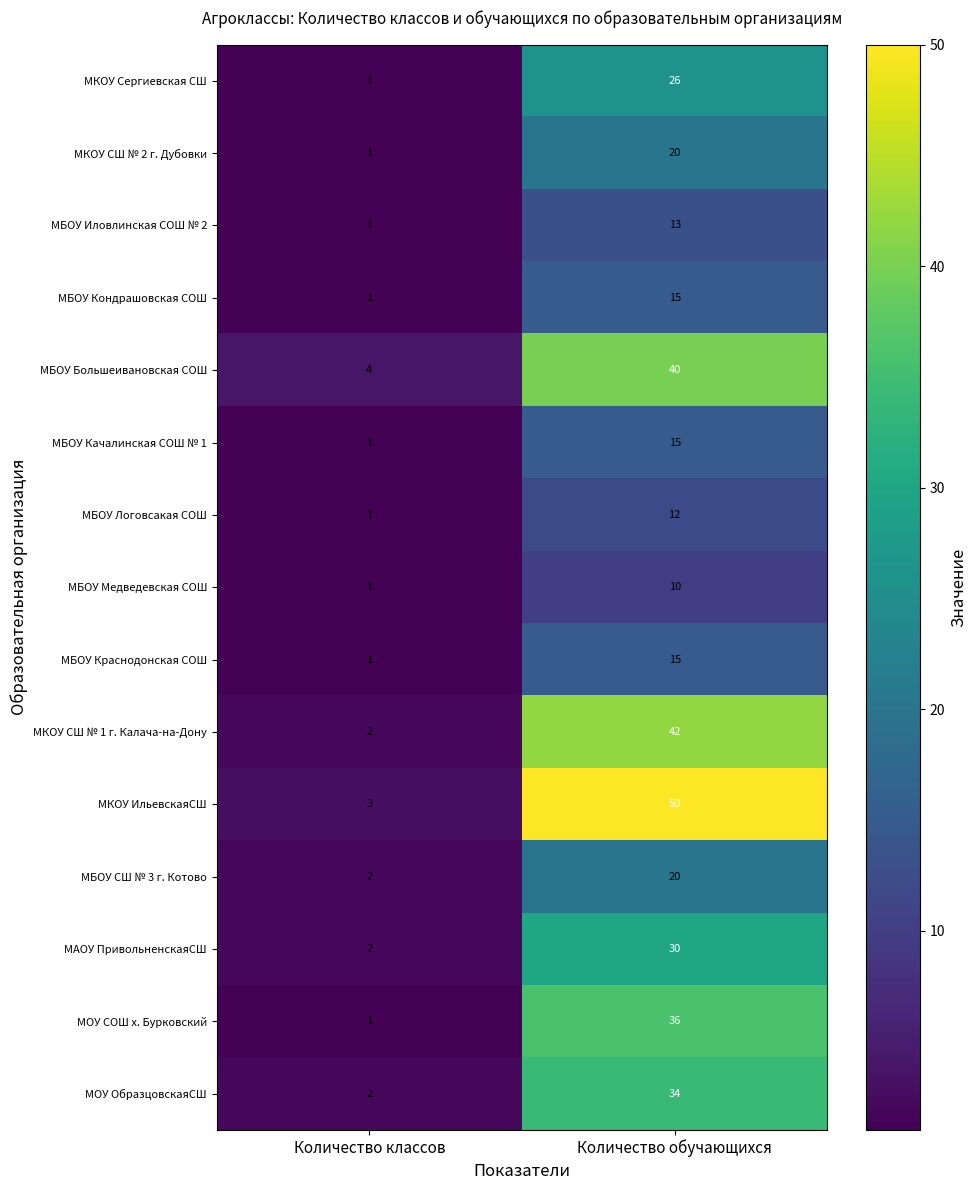

What is the smallest value displayed?

1